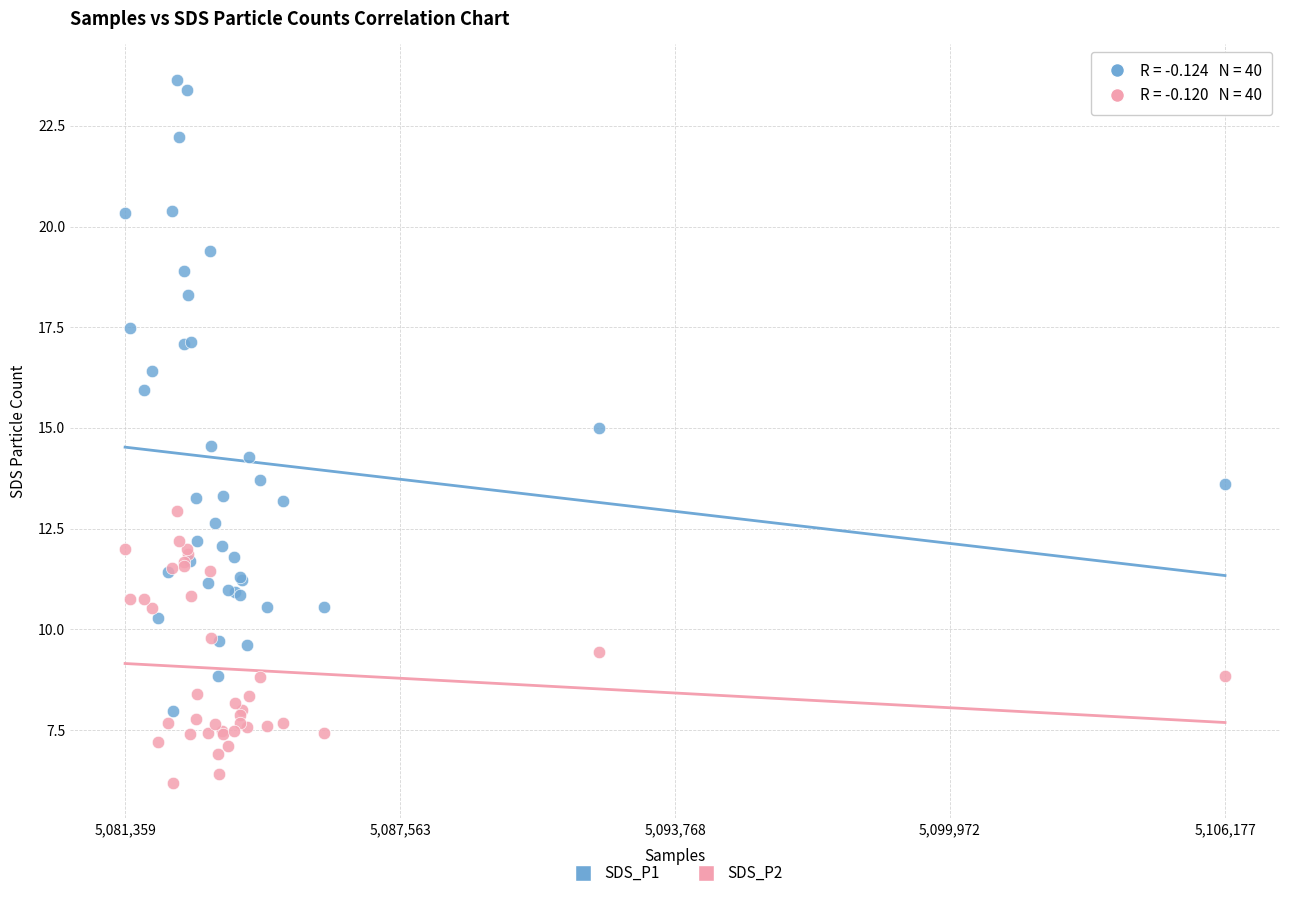

What are all the series names shown in the legend?

SDS_P1, SDS_P2